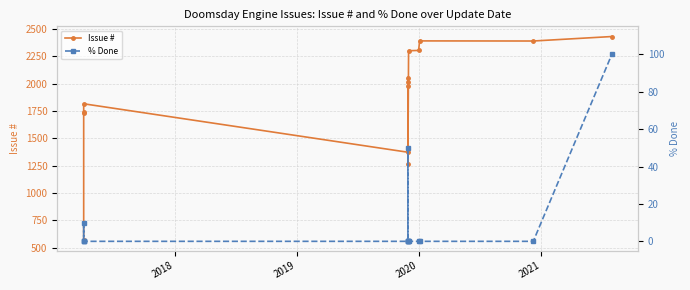

Does the chart display data point markers on the line(s)?

Yes